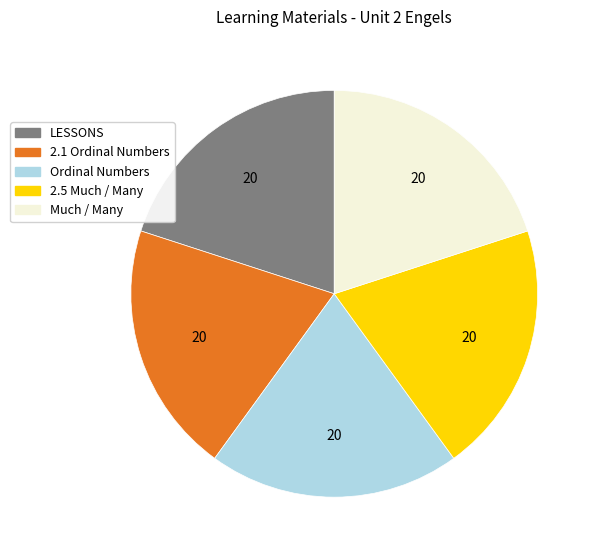

Combined, do 2.1 Ordinal Numbers and Ordinal Numbers account for over 50%?

No